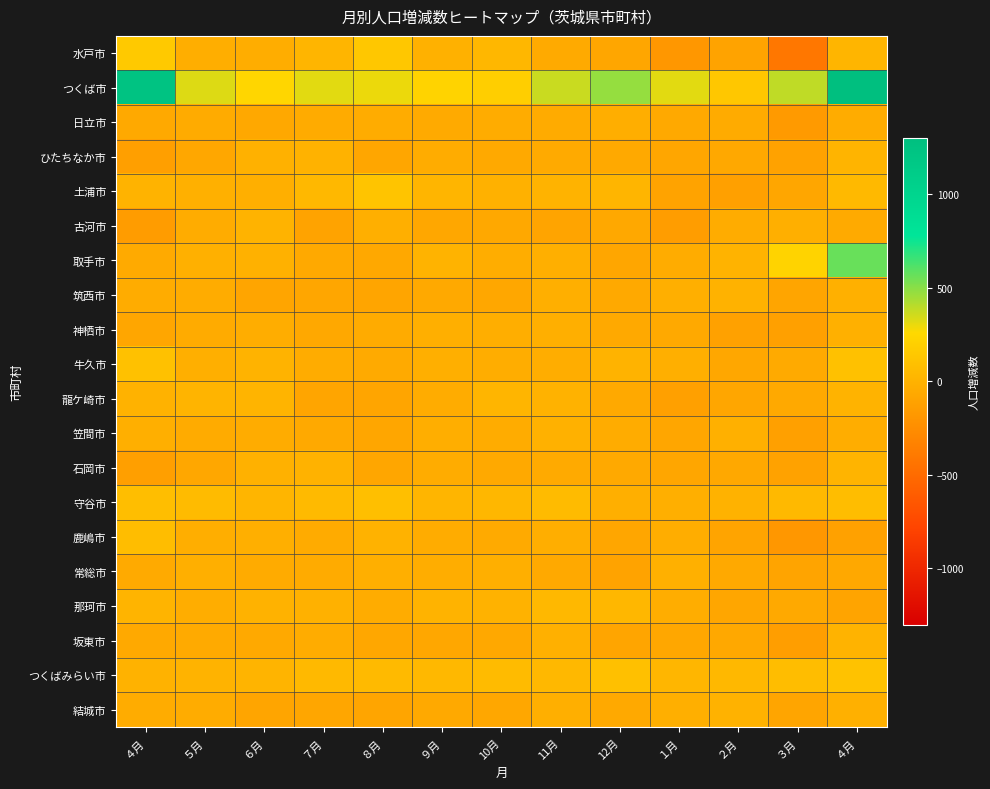

Which series has the widest spread of values?

つくば市